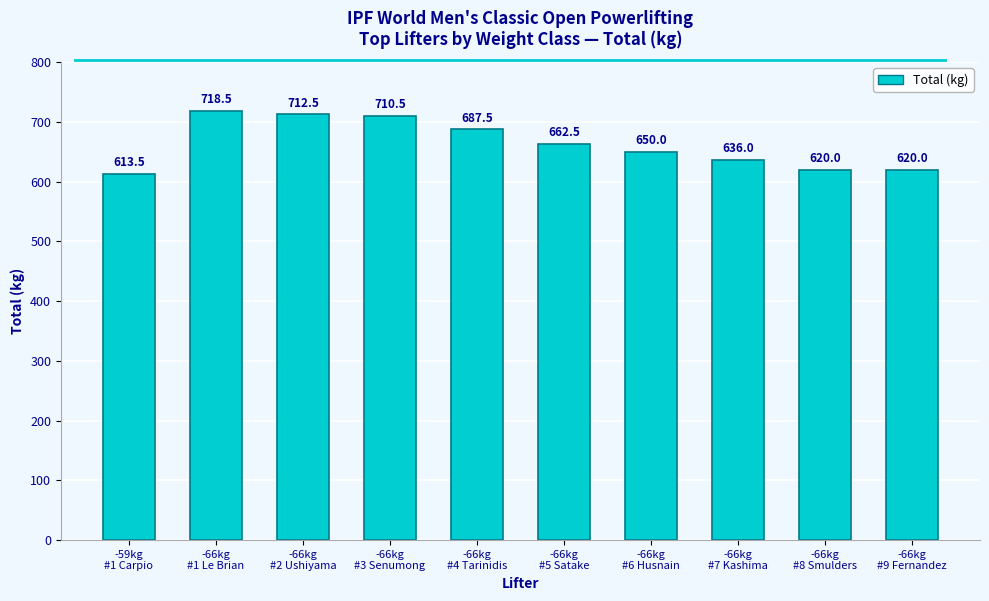

Reading left to right, what are all the values shown in this chart?

-59kg
#1 Carpio=613.5	-66kg
#1 Le Brian=718.5	-66kg
#2 Ushiyama=712.5	-66kg
#3 Senumong=710.5	-66kg
#4 Tarinidis=687.5	-66kg
#5 Satake=662.5	-66kg
#6 Husnain=650.0	-66kg
#7 Kashima=636.0	-66kg
#8 Smulders=620.0	-66kg
#9 Fernandez=620.0